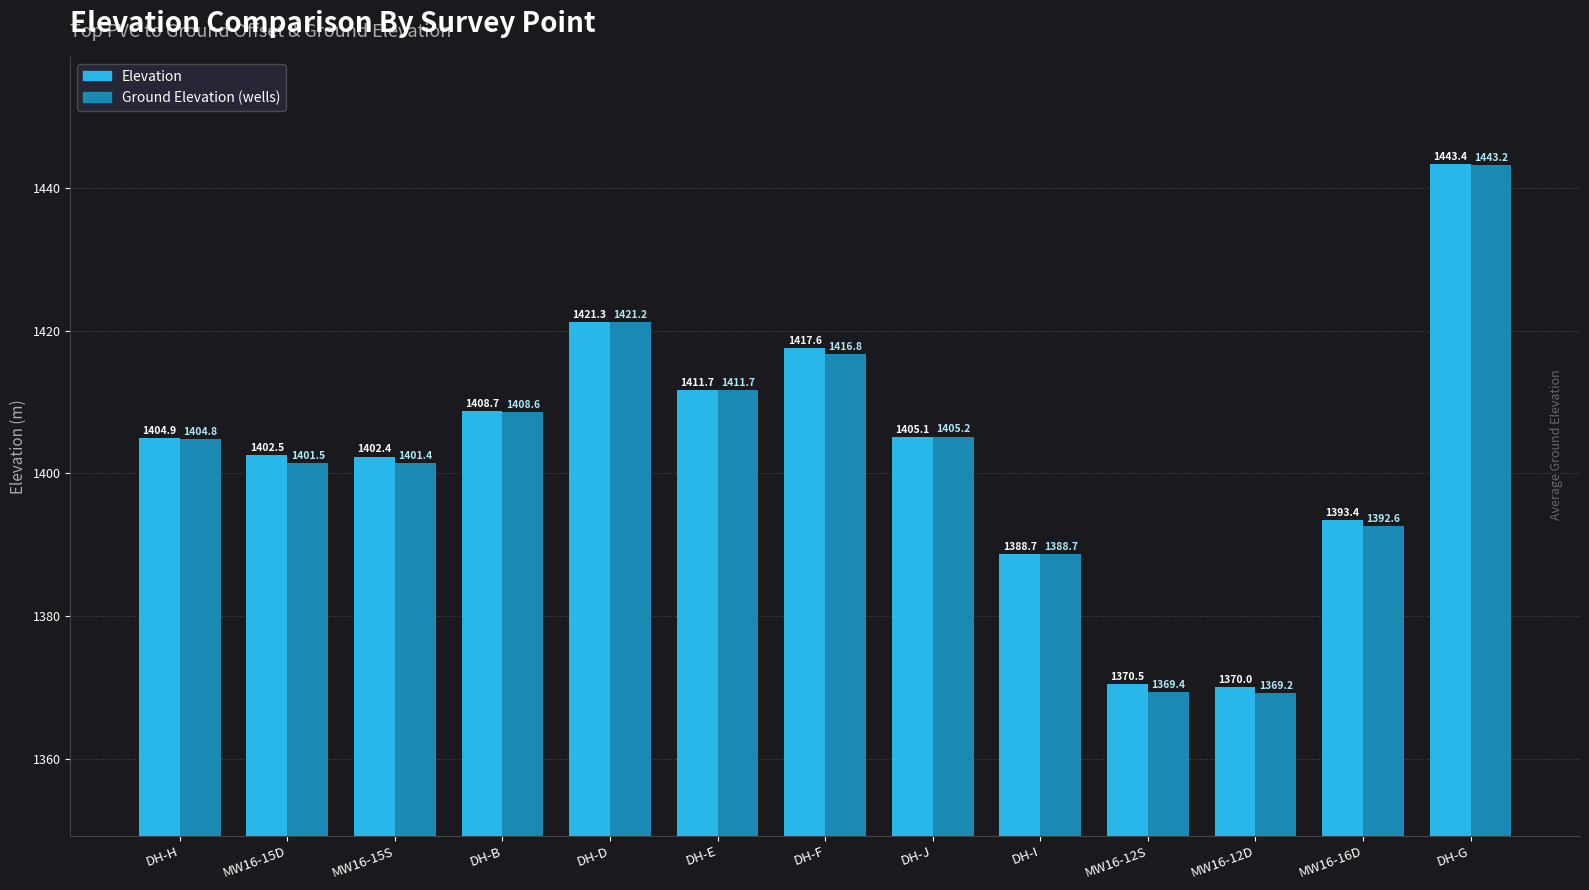

At DH-J, list the series in order from smallest to largest.

Elevation, Ground Elevation (wells)